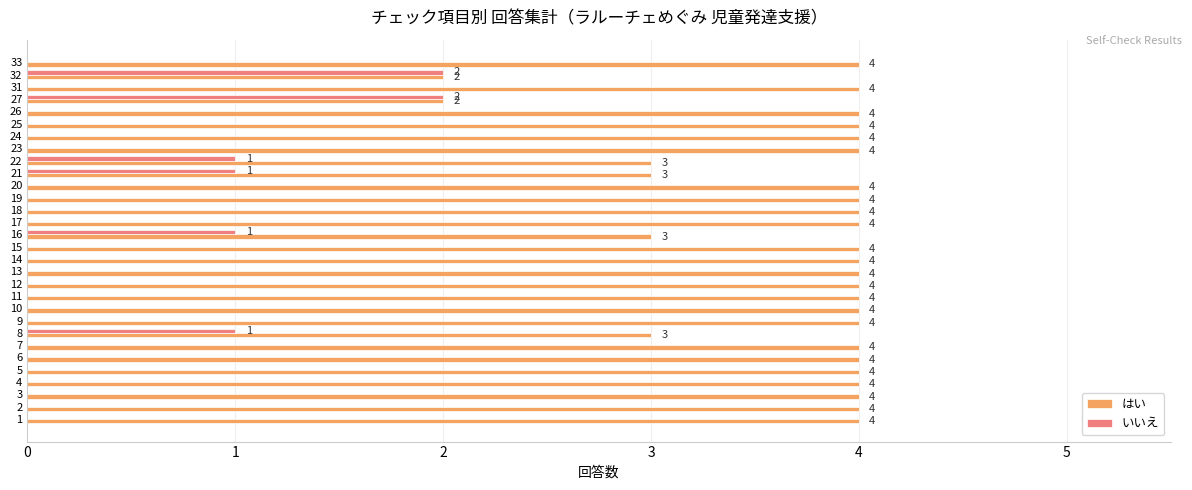

How many distinct data groups are displayed?

2